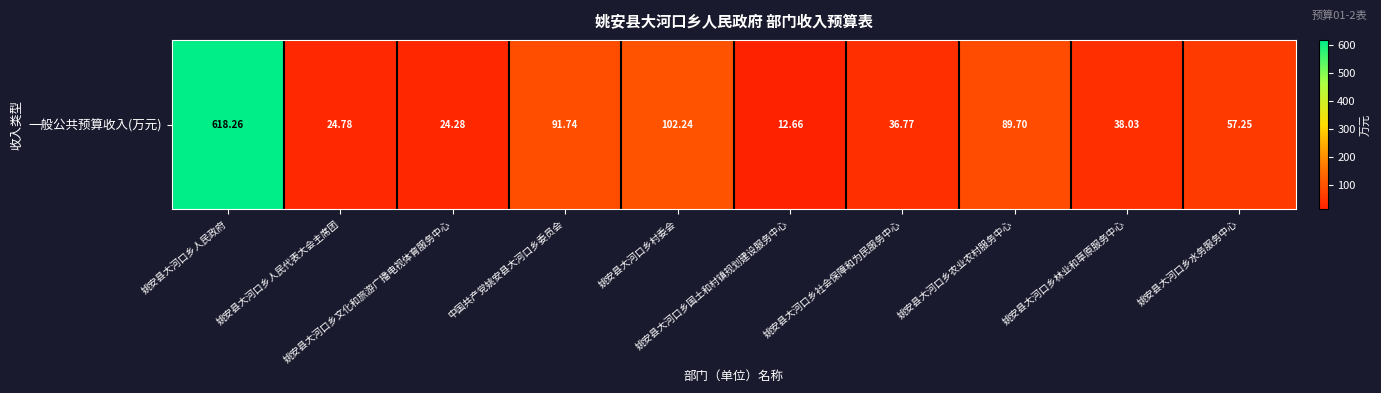

How many values are below 57?

5